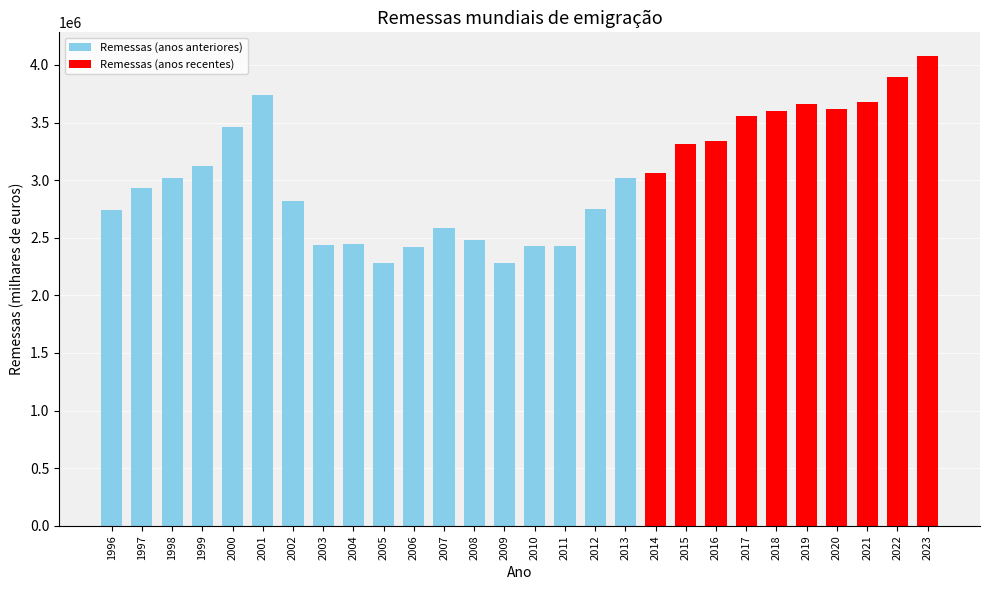

Reading left to right, transcribe all the data shown in this chart.

2737490	2932550	3016290	3121680	3458120	3736820	2817880	2433780	2442160	2277250	2420270	2588420	2484680	2281870	2425900	2430490	2749460	3015780	3060710	3315620	3343200	3554750	3604010	3662130	3612860	3677760	3892260	4078490